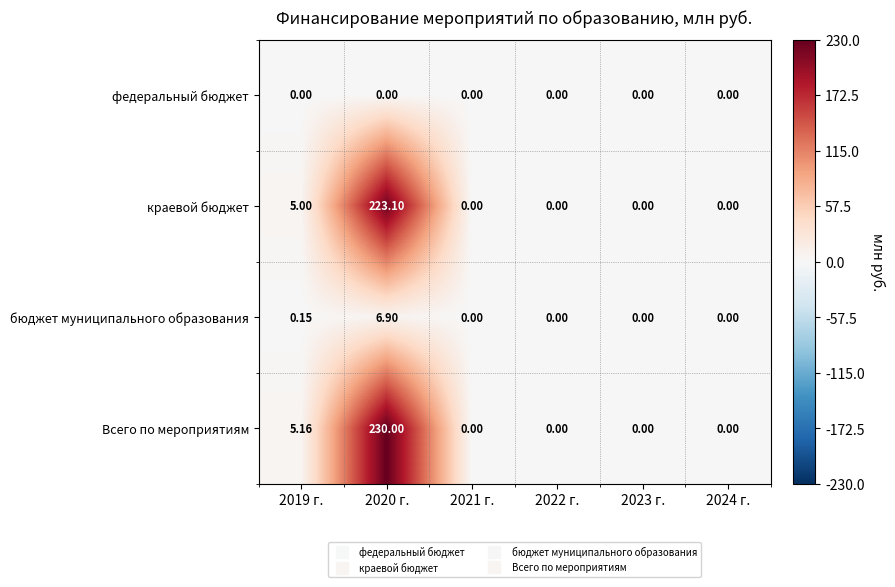

List the series in order of their peak value, highest first.

Всего по мероприятиям, краевой бюджет, бюджет муниципального образования, федеральный бюджет